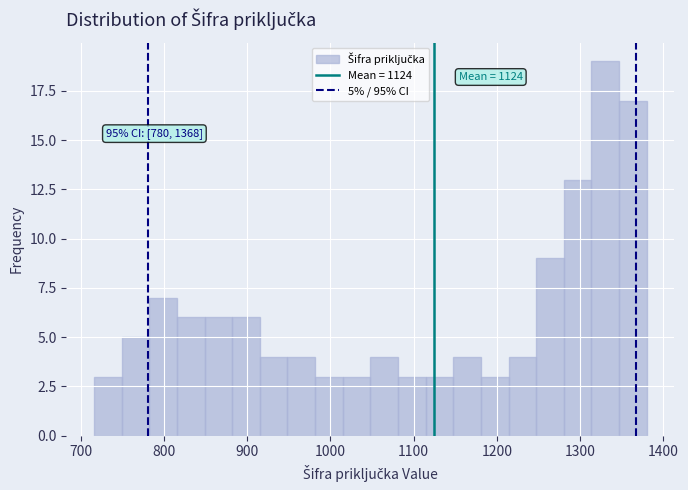

Around what value on the x-axis is the tallest bar? Give the approximate position of its centre, as read against the axis.

1330